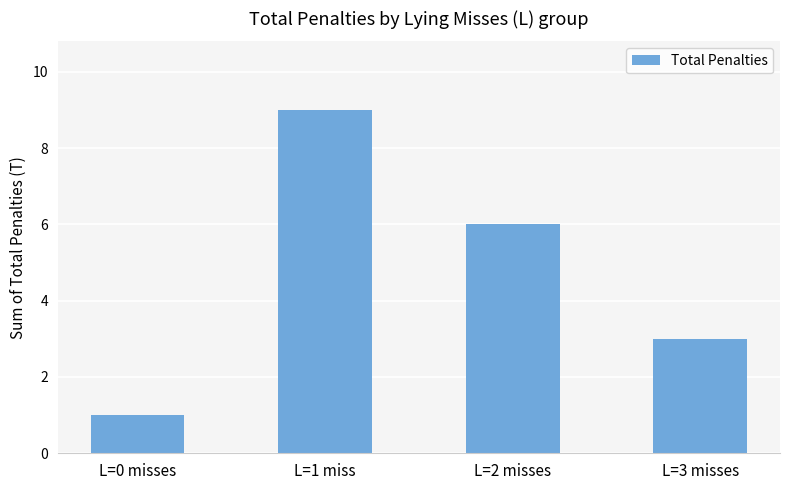

What is the average value?

5